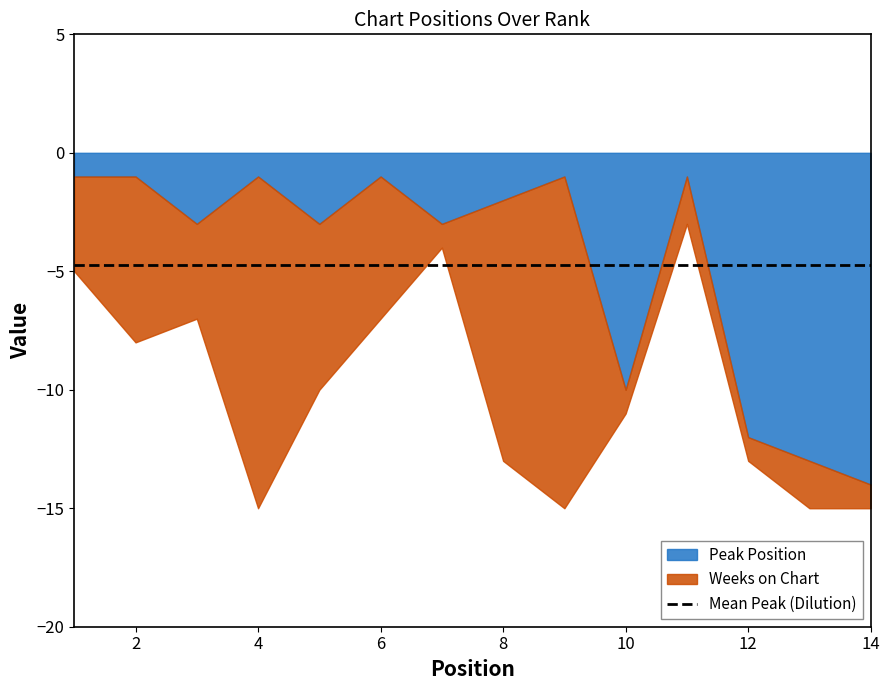

Does the chart have visible grid lines?

No